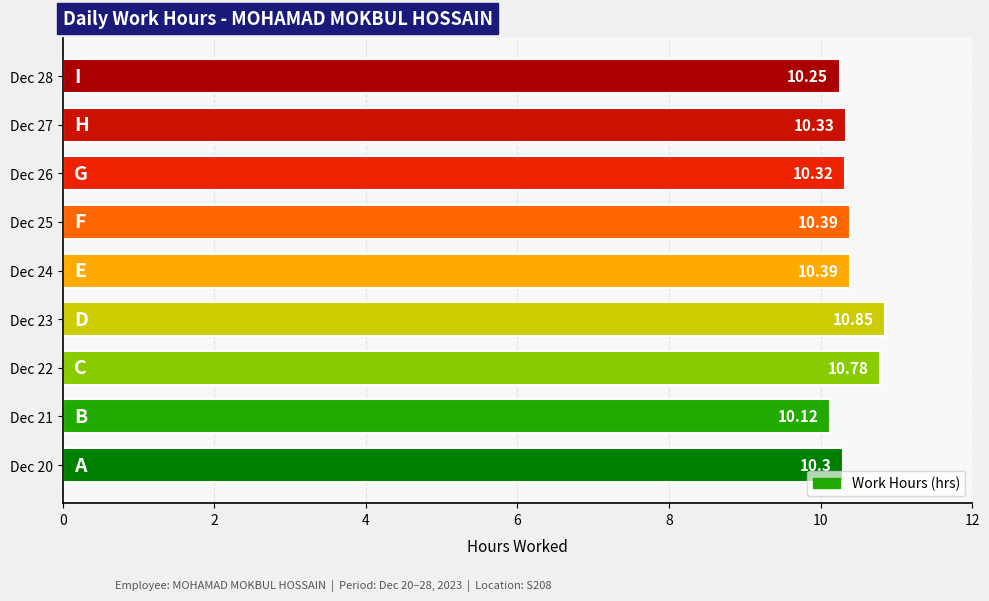

What is the sum of all values?

93.7